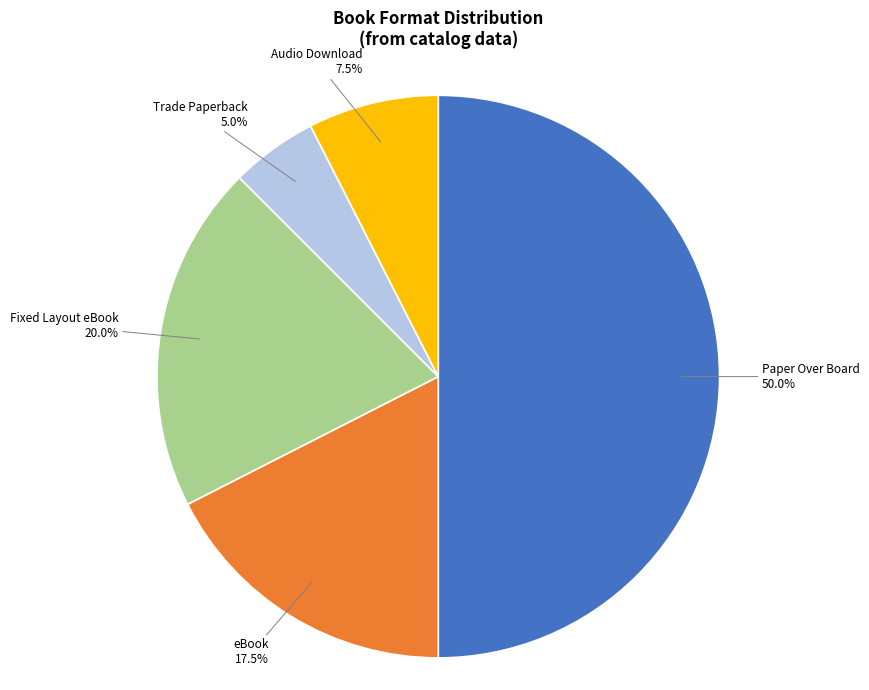

Between eBook and Paper Over Board, which is larger?

Paper Over Board